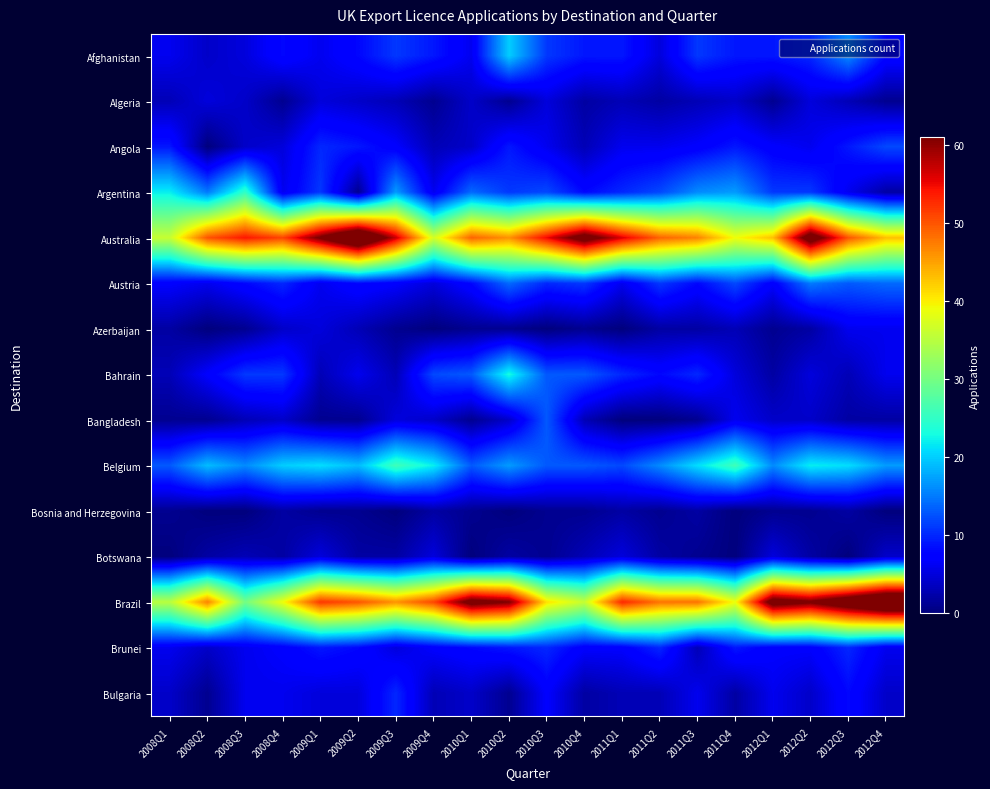

Reading right to left, list all the values displayed in this chart.

Afghanistan: 2012Q4=8	2012Q3=16	2012Q2=10	2012Q1=9	2011Q4=9	2011Q3=11	2011Q2=5	2011Q1=9	2010Q4=9	2010Q3=11	2010Q2=20	2010Q1=6	2009Q4=9	2009Q3=11	2009Q2=8	2009Q1=6	2008Q4=8	2008Q3=5	2008Q2=4	2008Q1=6
Algeria: 2012Q4=1	2012Q3=3	2012Q2=5	2012Q1=1	2011Q4=4	2011Q3=3	2011Q2=2	2011Q1=3	2010Q4=2	2010Q3=5	2010Q2=1	2010Q1=4	2009Q4=1	2009Q3=3	2009Q2=4	2009Q1=5	2008Q4=1	2008Q3=4	2008Q2=5	2008Q1=3
Angola: 2012Q4=12	2012Q3=9	2012Q2=6	2012Q1=7	2011Q4=9	2011Q3=7	2011Q2=6	2011Q1=6	2010Q4=3	2010Q3=6	2010Q2=9	2010Q1=4	2009Q4=3	2009Q3=7	2009Q2=9	2009Q1=10	2008Q4=5	2008Q3=4	2008Q2=0	2008Q1=9
Argentina: 2012Q4=2	2012Q3=6	2012Q2=11	2012Q1=11	2011Q4=17	2011Q3=16	2011Q2=12	2011Q1=10	2010Q4=8	2010Q3=12	2010Q2=11	2010Q1=14	2009Q4=6	2009Q3=17	2009Q2=1	2009Q1=11	2008Q4=6	2008Q3=25	2008Q2=15	2008Q1=22
Australia: 2012Q4=43	2012Q3=50	2012Q2=66	2012Q1=43	2011Q4=39	2011Q3=47	2011Q2=49	2011Q1=56	2010Q4=65	2010Q3=55	2010Q2=46	2010Q1=49	2009Q4=37	2009Q3=57	2009Q2=73	2009Q1=62	2008Q4=51	2008Q3=54	2008Q2=50	2008Q1=36
Austria: 2012Q4=14	2012Q3=13	2012Q2=15	2012Q1=7	2011Q4=12	2011Q3=8	2011Q2=11	2011Q1=6	2010Q4=11	2010Q3=10	2010Q2=14	2010Q1=8	2009Q4=5	2009Q3=7	2009Q2=8	2009Q1=6	2008Q4=10	2008Q3=8	2008Q2=6	2008Q1=7
Azerbaijan: 2012Q4=6	2012Q3=6	2012Q2=2	2012Q1=1	2011Q4=3	2011Q3=2	2011Q2=2	2011Q1=0	2010Q4=1	2010Q3=0	2010Q2=1	2010Q1=1	2009Q4=0	2009Q3=1	2009Q2=3	2009Q1=5	2008Q4=4	2008Q3=1	2008Q2=0	2008Q1=2
Bahrain: 2012Q4=6	2012Q3=3	2012Q2=5	2012Q1=2	2011Q4=5	2011Q3=10	2011Q2=8	2011Q1=10	2010Q4=13	2010Q3=13	2010Q2=23	2010Q1=13	2009Q4=12	2009Q3=3	2009Q2=6	2009Q1=3	2008Q4=11	2008Q3=11	2008Q2=7	2008Q1=3
Bangladesh: 2012Q4=2	2012Q3=2	2012Q2=4	2012Q1=4	2011Q4=6	2011Q3=1	2011Q2=0	2011Q1=0	2010Q4=3	2010Q3=13	2010Q2=4	2010Q1=1	2009Q4=4	2009Q3=5	2009Q2=1	2009Q1=1	2008Q4=4	2008Q3=3	2008Q2=1	2008Q1=1
Belgium: 2012Q4=17	2012Q3=21	2012Q2=22	2012Q1=16	2011Q4=26	2011Q3=21	2011Q2=16	2011Q1=12	2010Q4=13	2010Q3=13	2010Q2=17	2010Q1=13	2009Q4=22	2009Q3=26	2009Q2=19	2009Q1=21	2008Q4=20	2008Q3=16	2008Q2=19	2008Q1=13
Bosnia and Herzegovina: 2012Q4=0	2012Q3=2	2012Q2=1	2012Q1=1	2011Q4=0	2011Q3=2	2011Q2=1	2011Q1=2	2010Q4=1	2010Q3=1	2010Q2=0	2010Q1=1	2009Q4=2	2009Q3=0	2009Q2=1	2009Q1=1	2008Q4=2	2008Q3=0	2008Q2=0	2008Q1=1
Botswana: 2012Q4=4	2012Q3=0	2012Q2=2	2012Q1=5	2011Q4=0	2011Q3=1	2011Q2=2	2011Q1=5	2010Q4=3	2010Q3=1	2010Q2=2	2010Q1=0	2009Q4=5	2009Q3=2	2009Q2=2	2009Q1=5	2008Q4=2	2008Q3=3	2008Q2=2	2008Q1=0
Brazil: 2012Q4=74	2012Q3=68	2012Q2=62	2012Q1=65	2011Q4=39	2011Q3=48	2011Q2=48	2011Q1=53	2010Q4=36	2010Q3=41	2010Q2=61	2010Q1=64	2009Q4=51	2009Q3=46	2009Q2=50	2009Q1=52	2008Q4=39	2008Q3=30	2008Q2=47	2008Q1=35
Brunei: 2012Q4=6	2012Q3=10	2012Q2=7	2012Q1=7	2011Q4=9	2011Q3=3	2011Q2=10	2011Q1=7	2010Q4=7	2010Q3=10	2010Q2=9	2010Q1=8	2009Q4=7	2009Q3=5	2009Q2=8	2009Q1=9	2008Q4=7	2008Q3=6	2008Q2=4	2008Q1=6
Bulgaria: 2012Q4=4	2012Q3=8	2012Q2=4	2012Q1=6	2011Q4=2	2011Q3=6	2011Q2=3	2011Q1=3	2010Q4=2	2010Q3=7	2010Q2=1	2010Q1=4	2009Q4=3	2009Q3=10	2009Q2=5	2009Q1=5	2008Q4=6	2008Q3=6	2008Q2=1	2008Q1=4